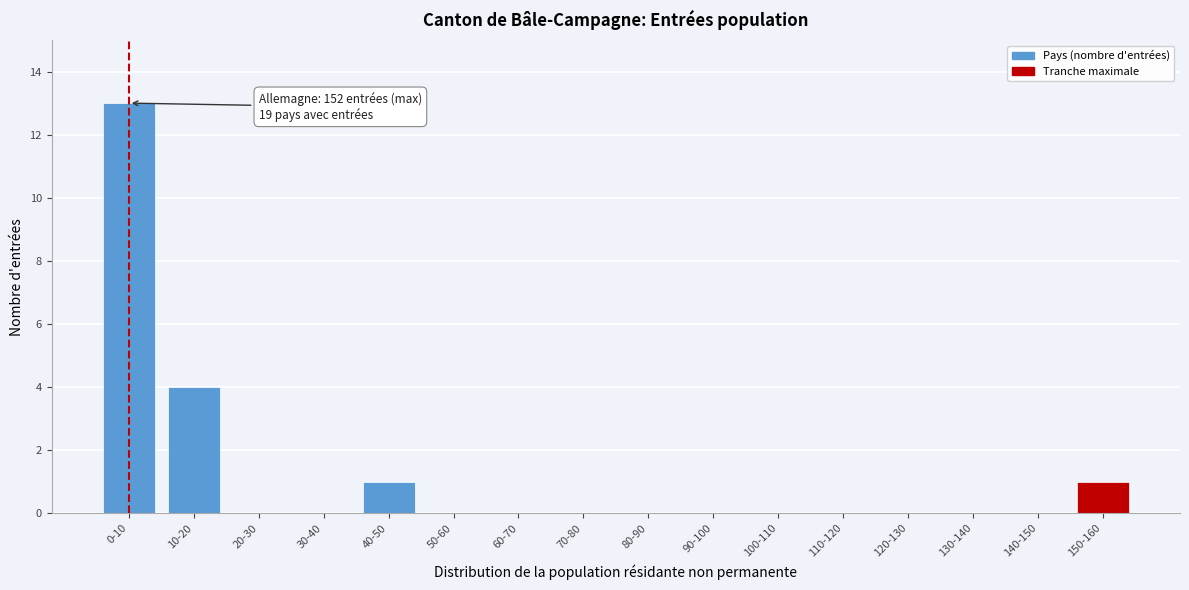

Reading left to right, list all the values displayed in this chart.

0-10=13	10-20=4	20-30=0	30-40=0	40-50=1	50-60=0	60-70=0	70-80=0	80-90=0	90-100=0	100-110=0	110-120=0	120-130=0	130-140=0	140-150=0	150-160=1